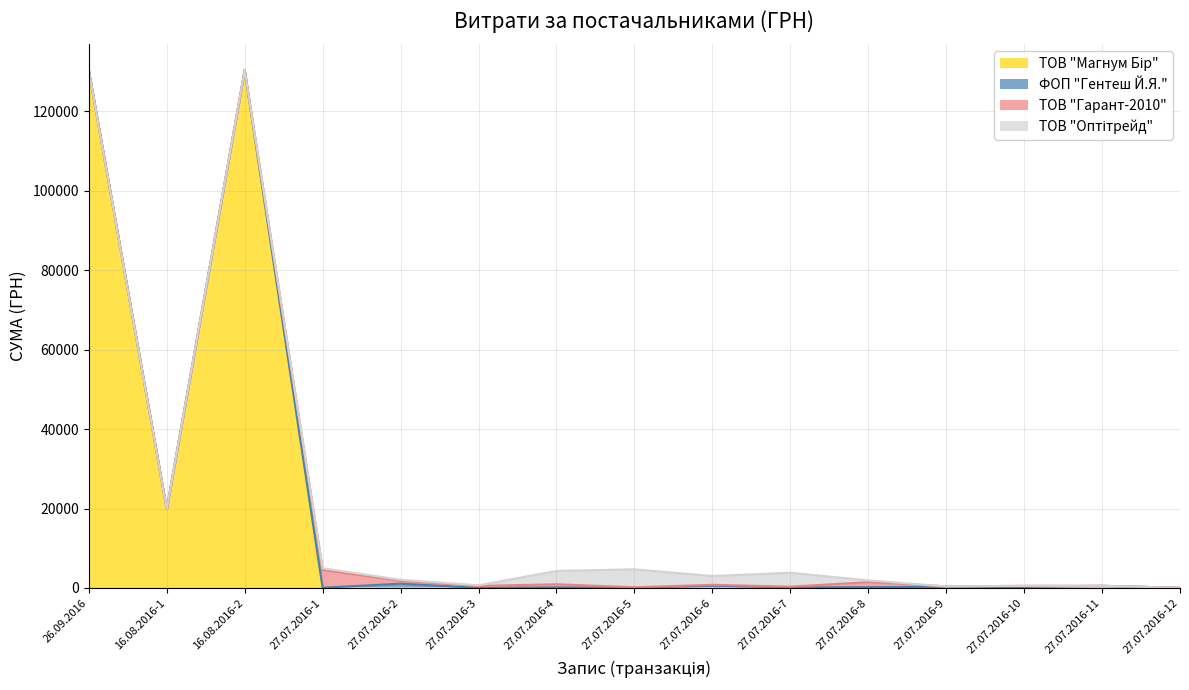

The ТОВ "Магнум Бір" series shows -78445.0 at 27.07.2016-10. True or false?

False